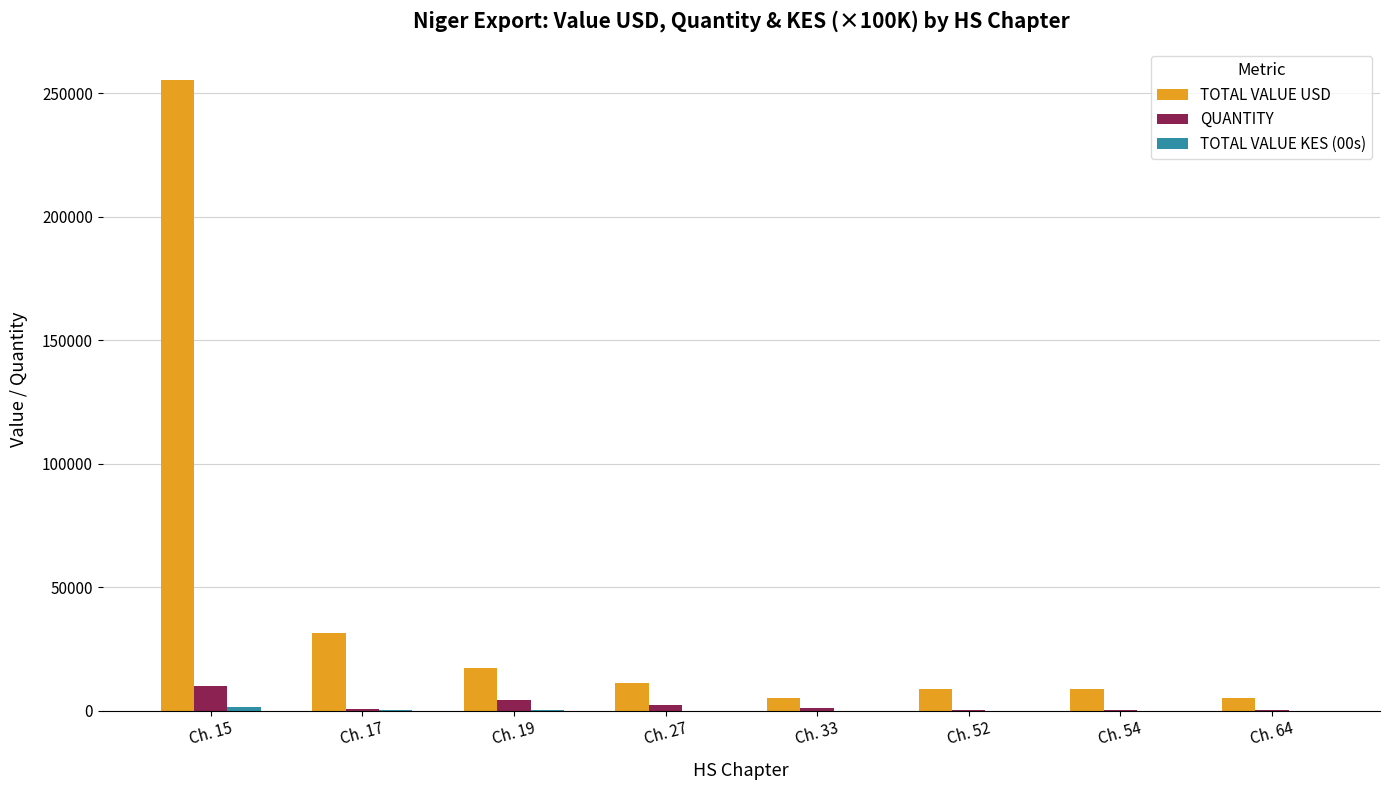

What is the total value across all series at Ch. 64?

5430.1